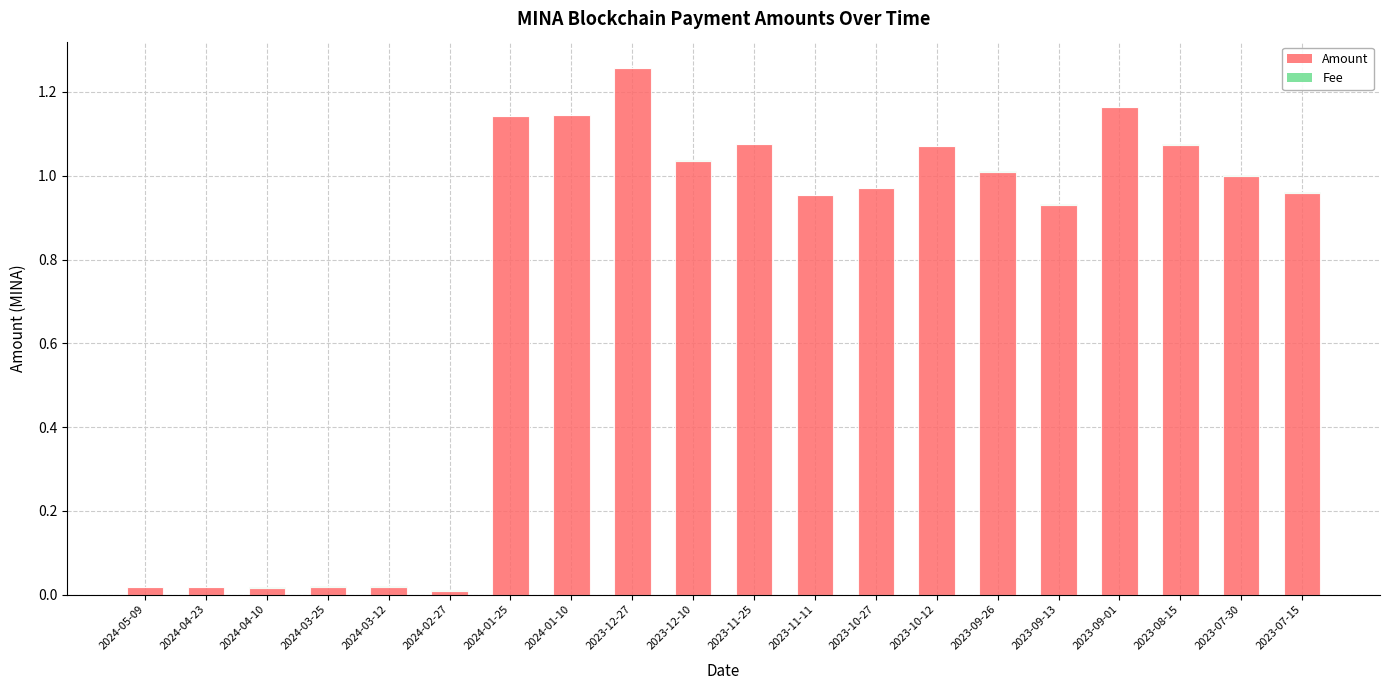

At which category is the sum across all series the highest?

2023-12-27